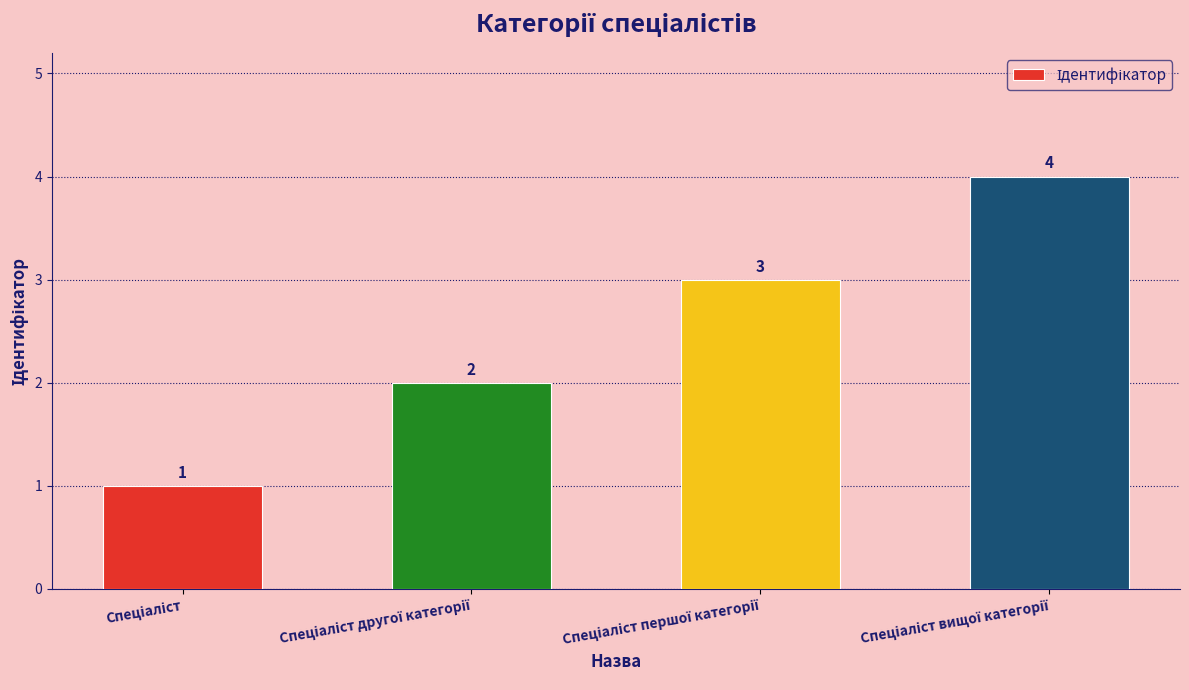

What is the sum of all values?

10